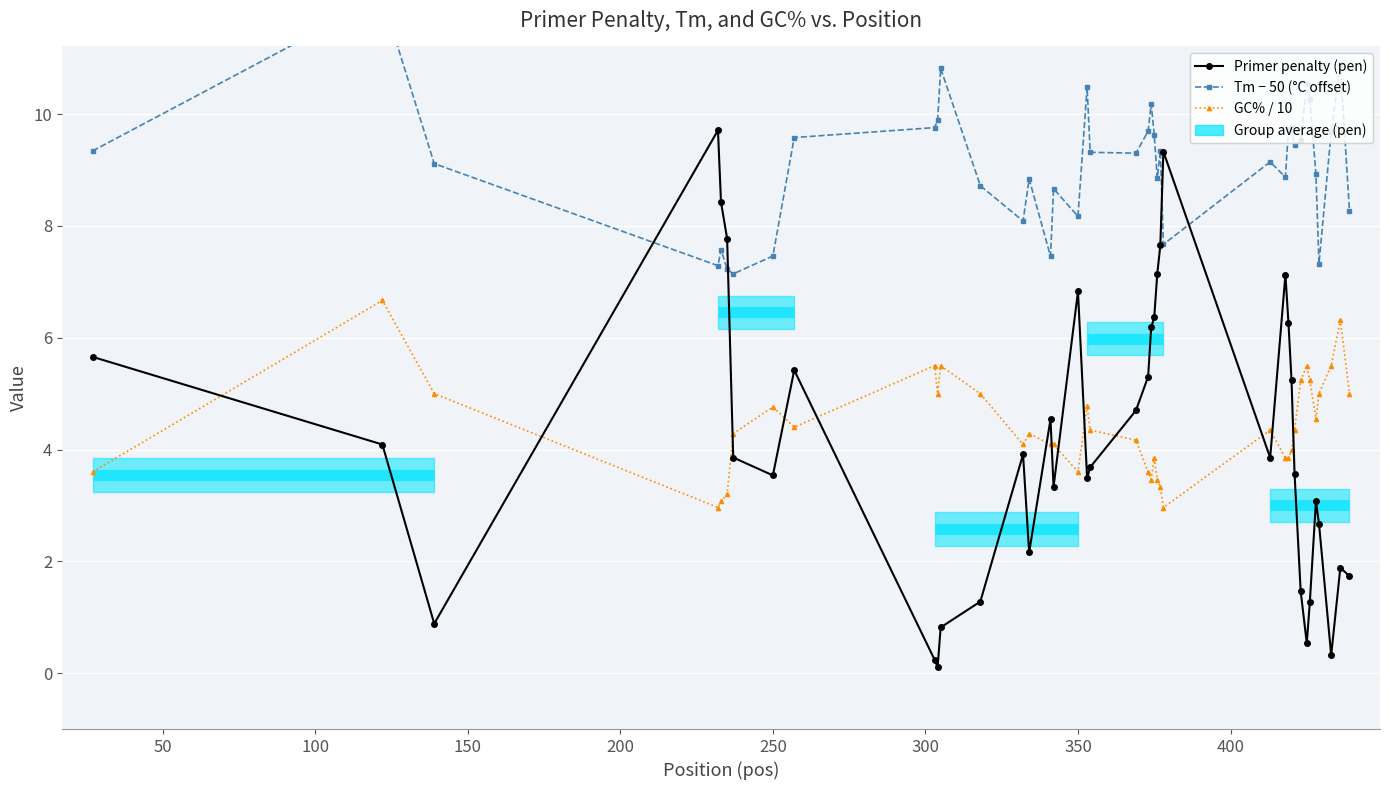

True or false: Primer penalty (pen) has more than 0 interior local peaks.

True